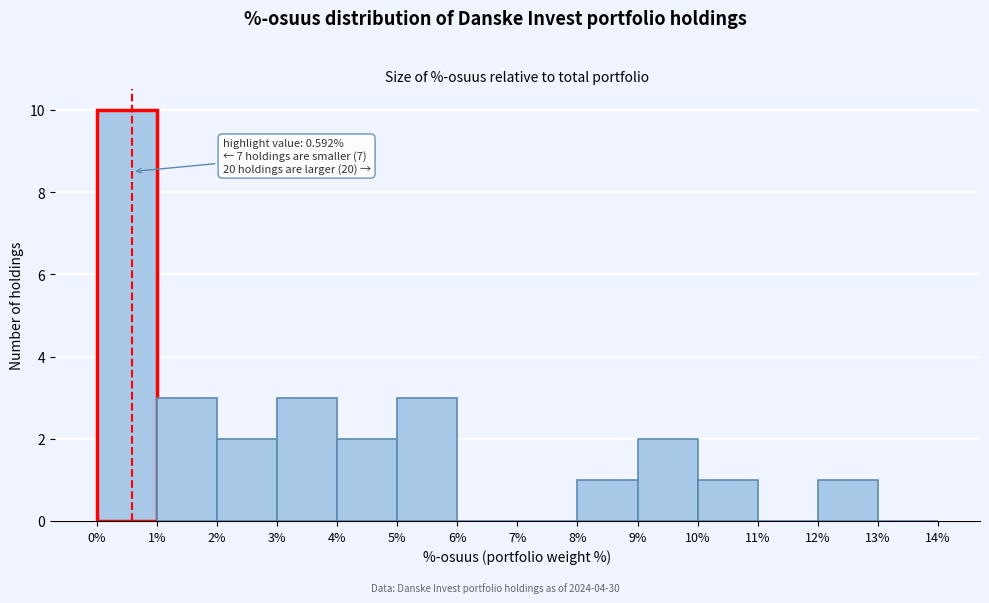

Over which range of the x-axis is the bar tallest?

0% to 1%